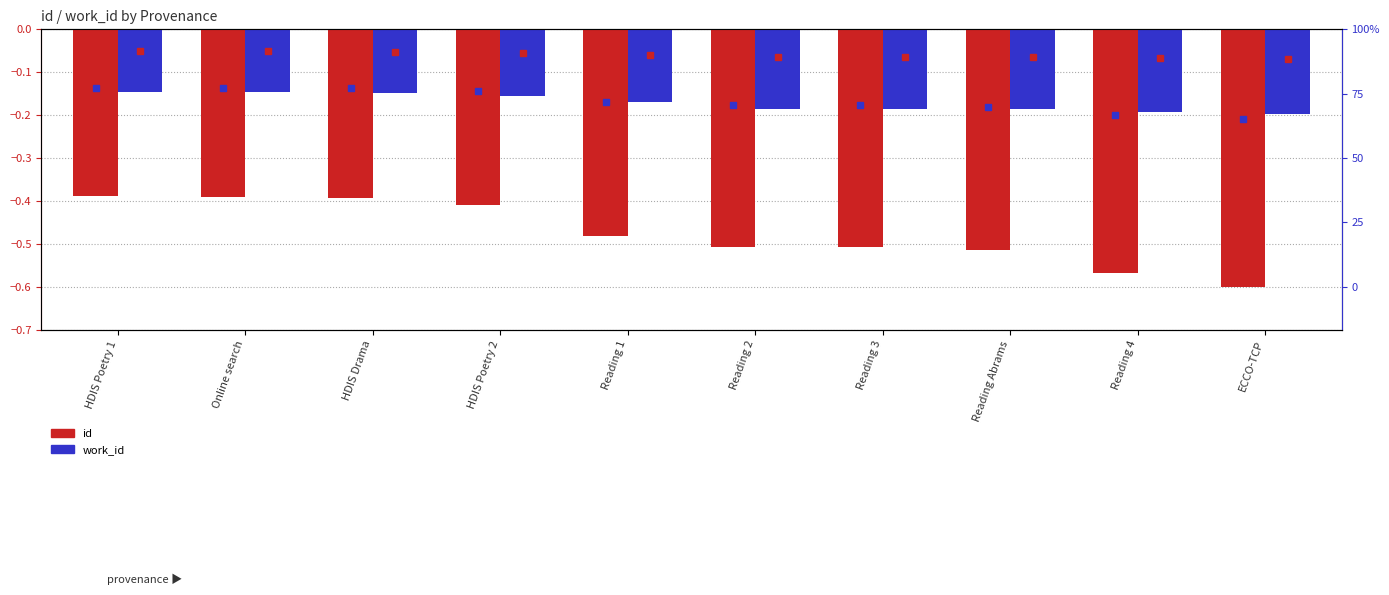

Between Reading 3 and ECCO-TCP, which series saw the biggest shift?

id